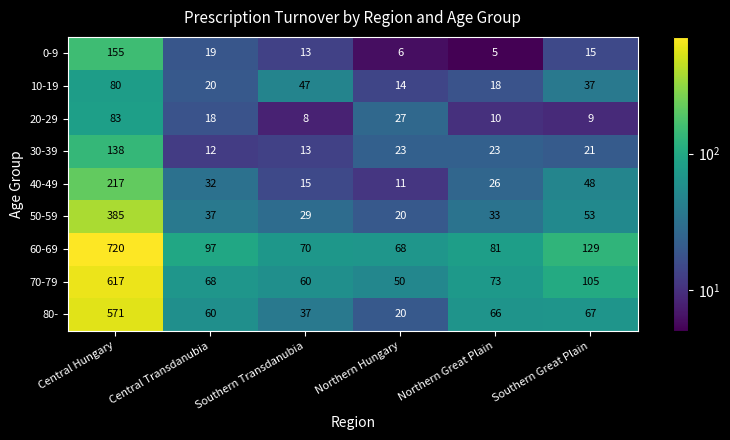

What is the spread (max minus min) of values at Northern Hungary?

62